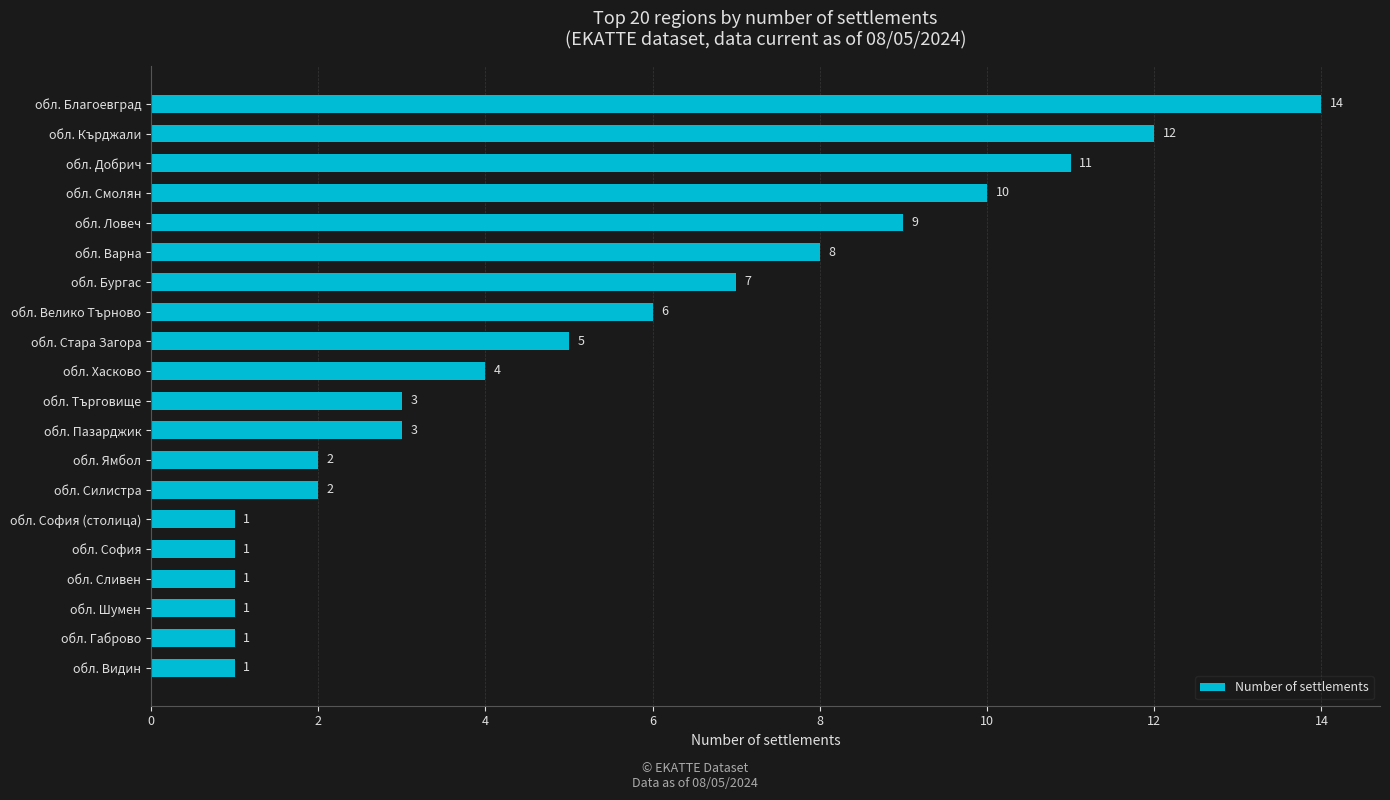

What is the minimum value shown in the chart?

1